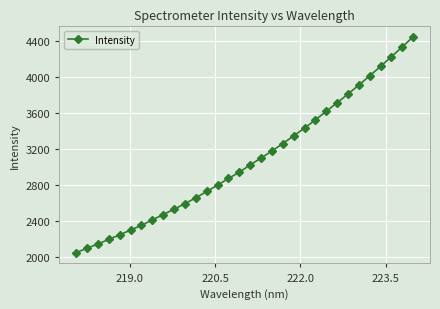

What is the maximum value shown in the chart?

4450.0